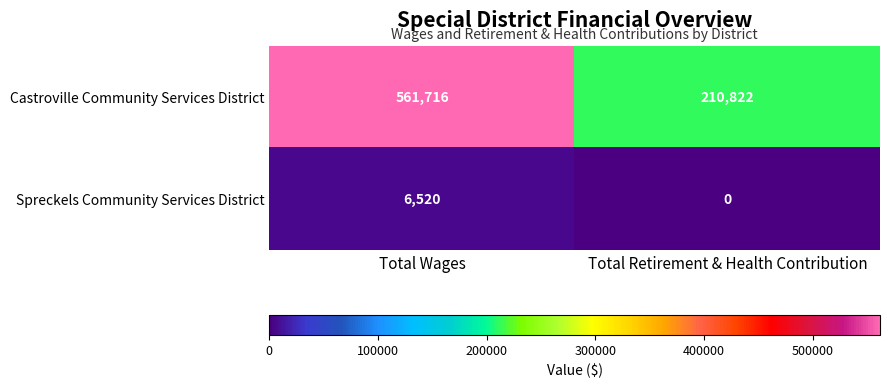

Which category has the highest value across all series?

Total Wages